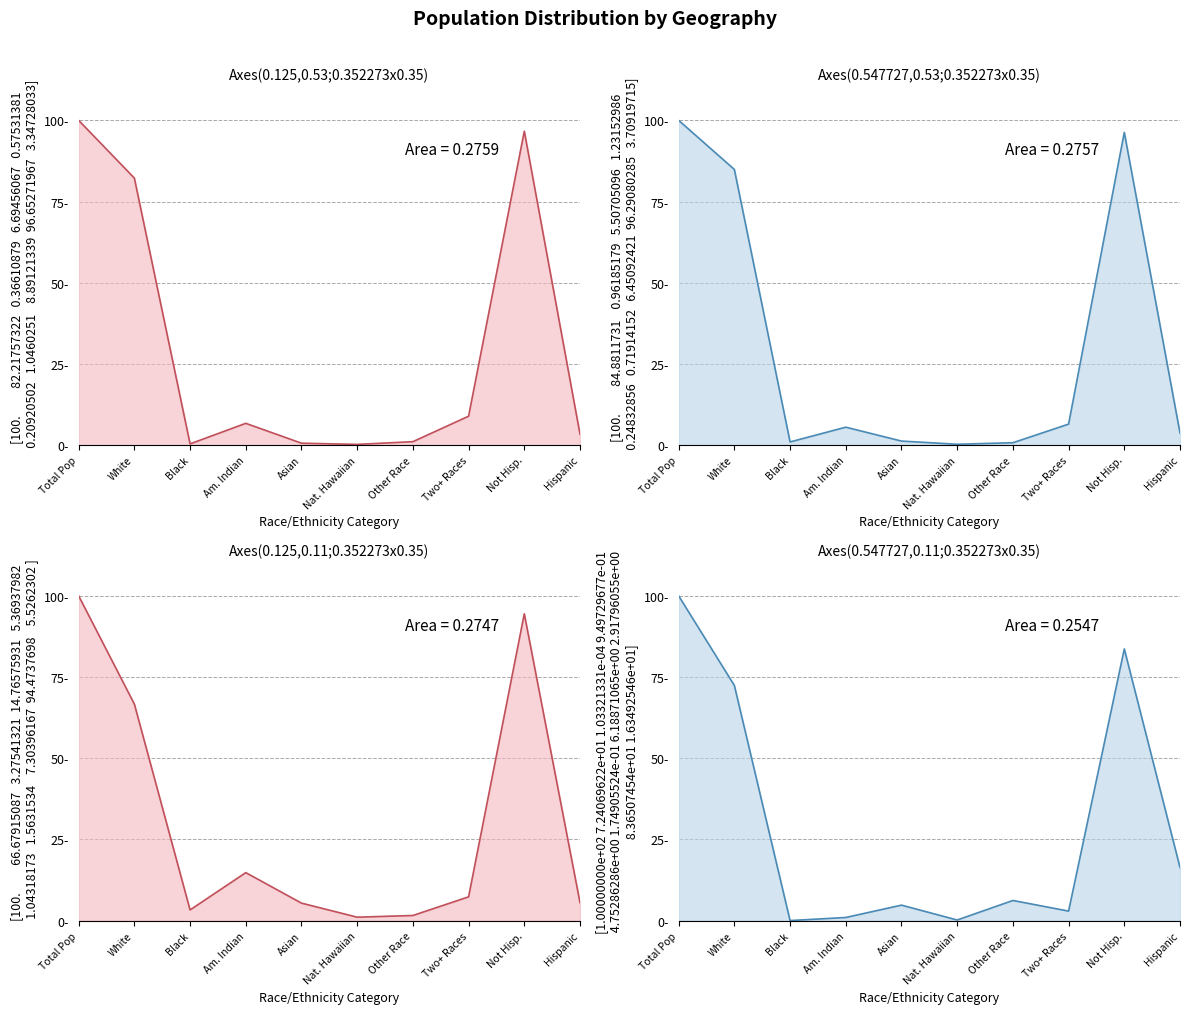

Does the chart display data point markers on the line(s)?

No